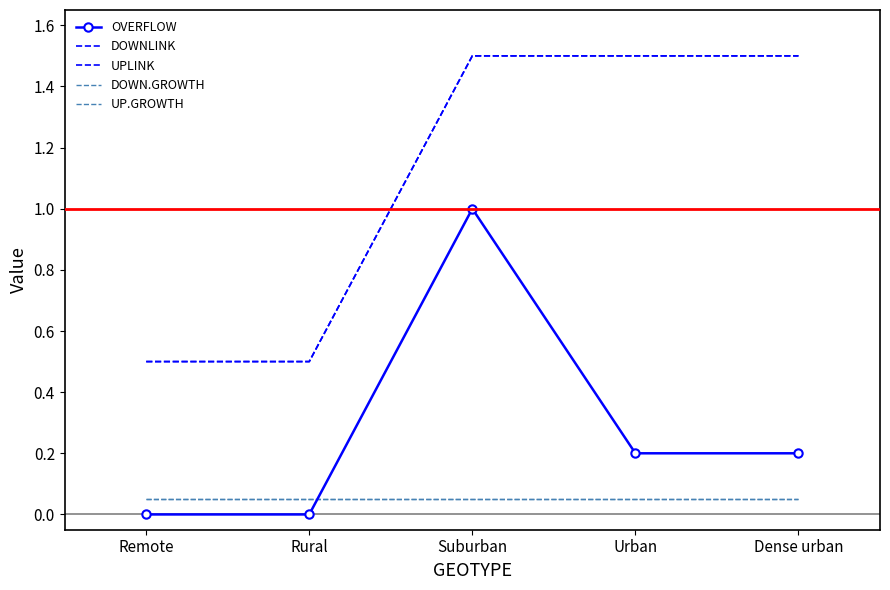

How many categories are shown in the chart?

5